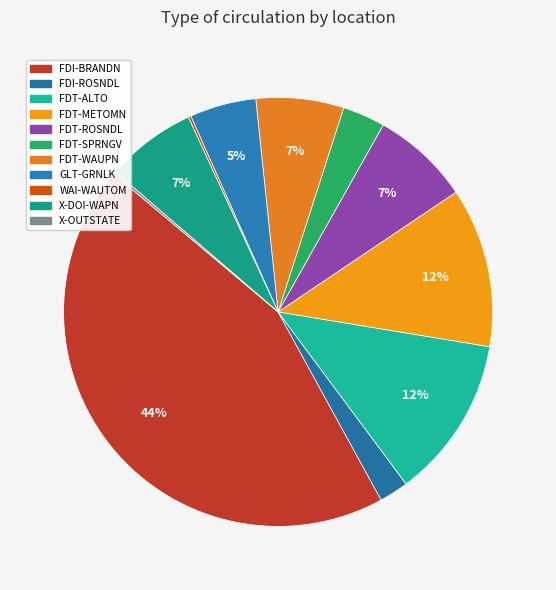

To the nearest percent, what is the average slice percentage?

9%